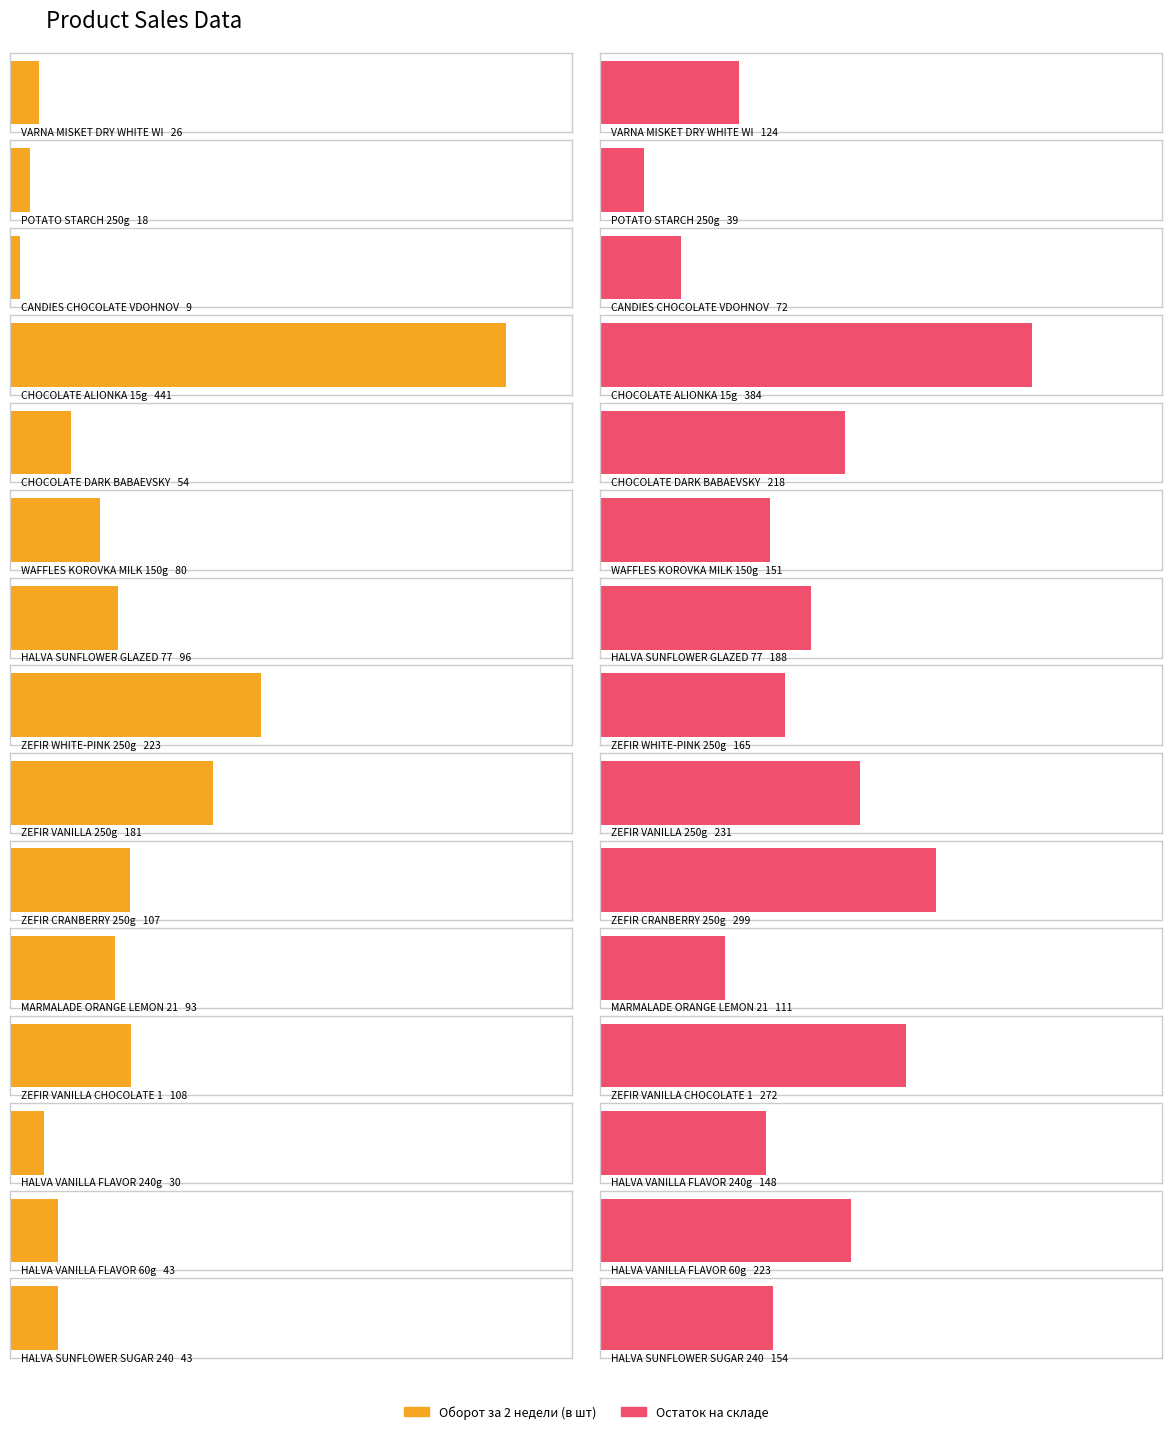

Reading right to left, what are all the values shown in this chart?

Оборот за 2 недели (в шт): 43	43	30	108	93	107	181	223	96	80	54	441	9	18	26
Остаток на складе: 154	223	148	272	111	299	231	165	188	151	218	384	72	39	124